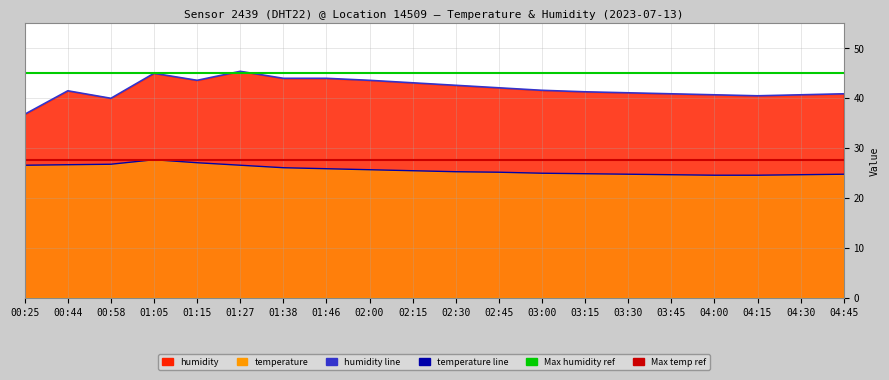

How many data points in temperature are above 25?

12